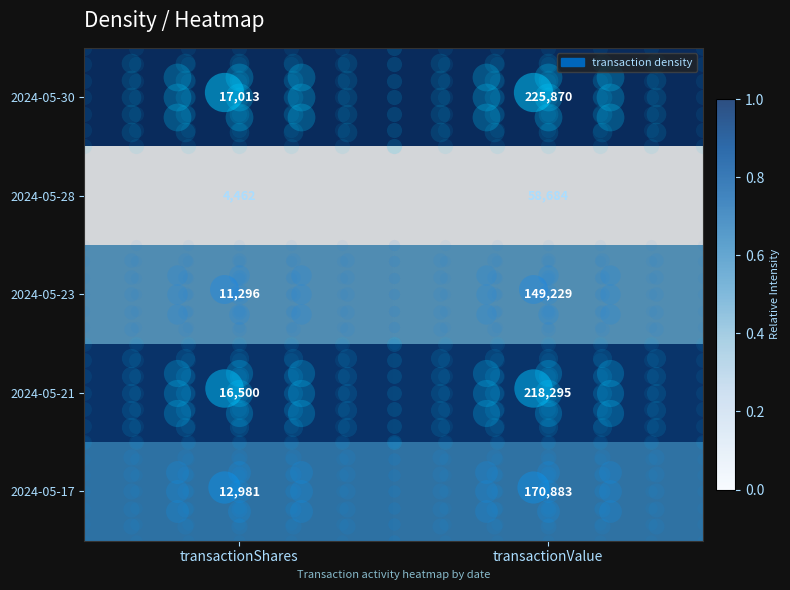

The value of 2024-05-21 at transactionShares is 21890. True or false?

False